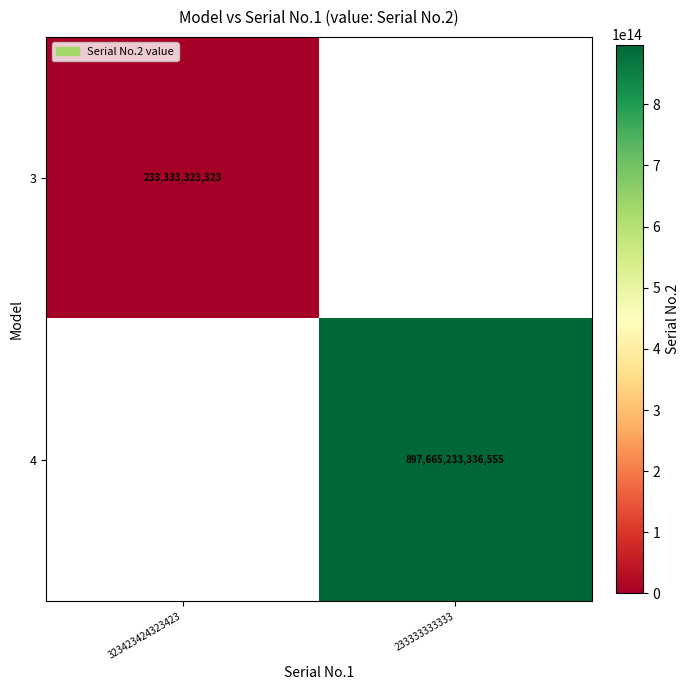

The 3 series shows 159257482142 at 323423424323423. True or false?

False